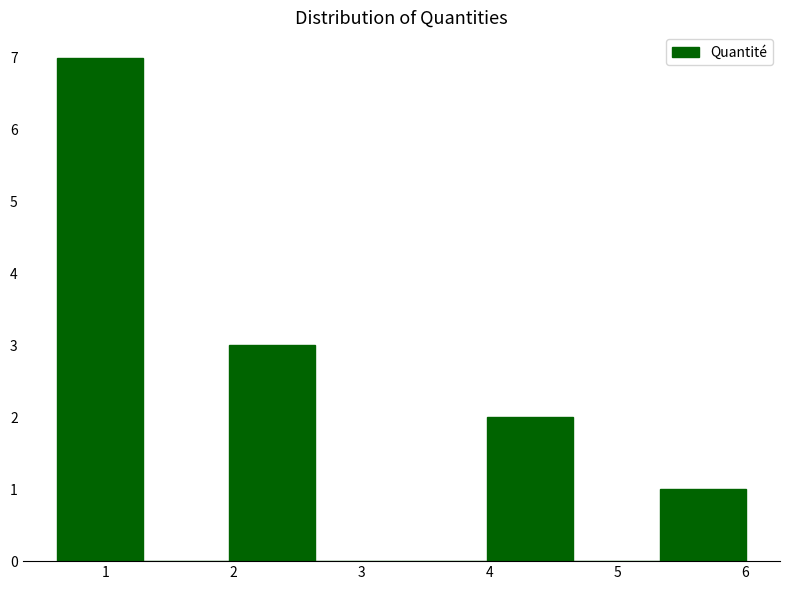

Reading left to right, transcribe this chart: for each bar, give the range it covers on the x-axis and its height. Neither the bar edges nor the heights are printed on the chart, so give them approximately, as read against the axes.

0.6 to 1.3: 7
1.3 to 2.0: 0
2.0 to 2.6: 3
2.6 to 3.3: 0
3.3 to 4.0: 0
4.0 to 4.7: 2
4.7 to 5.3: 0
5.3 to 6.0: 1